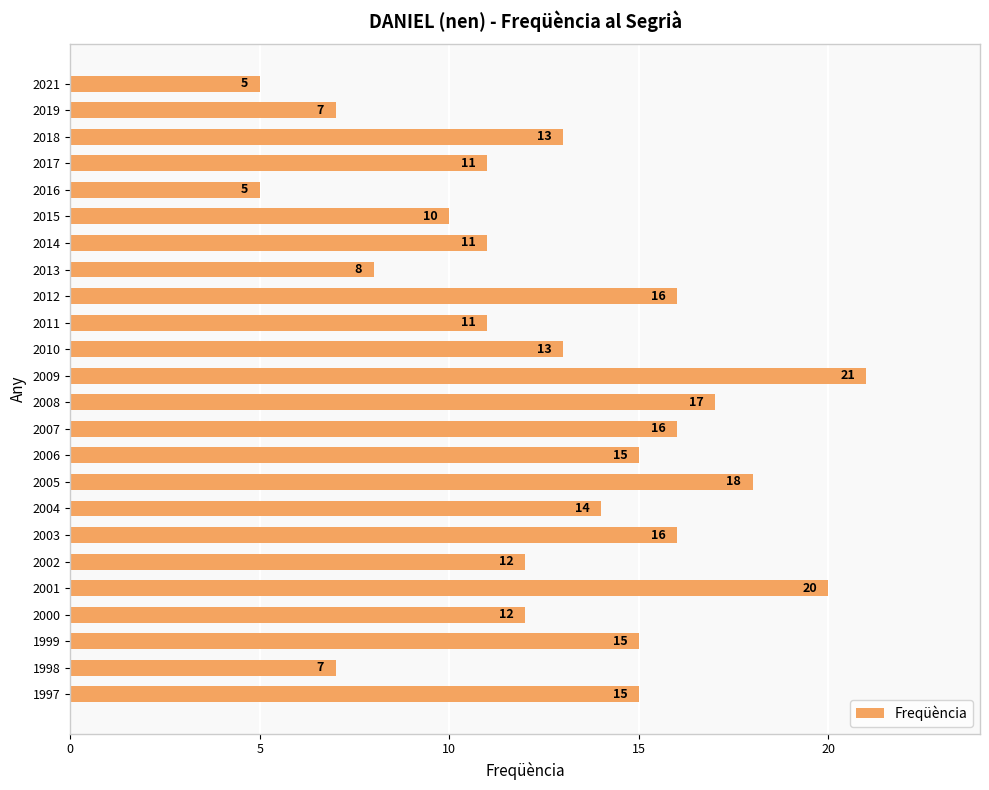

What is the sum of all values?

308